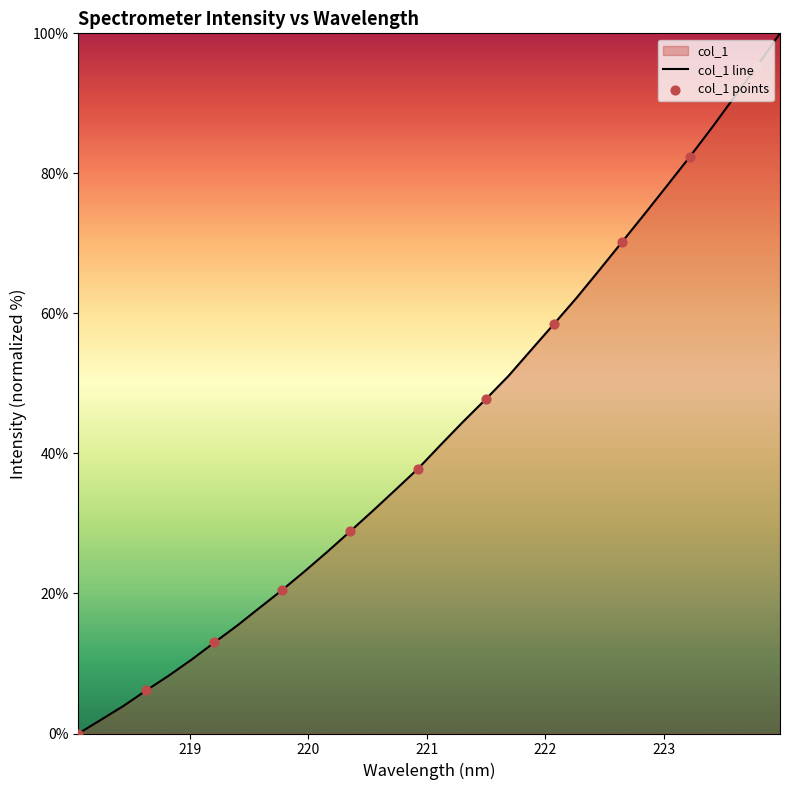

Approximately how many times larger is the value at 222.4538 compared to 218.8244?

8.0